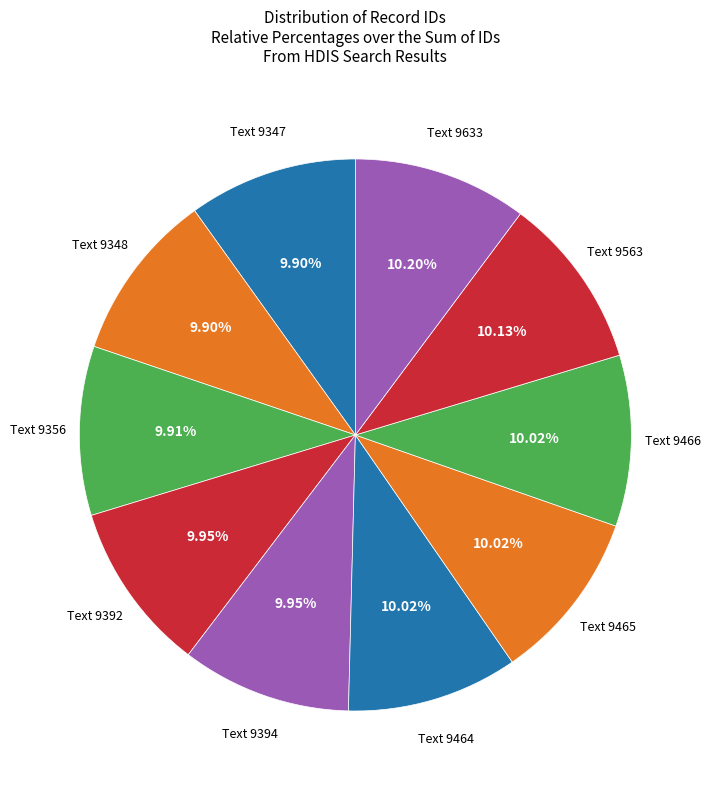

How many slices are in this pie chart?

10